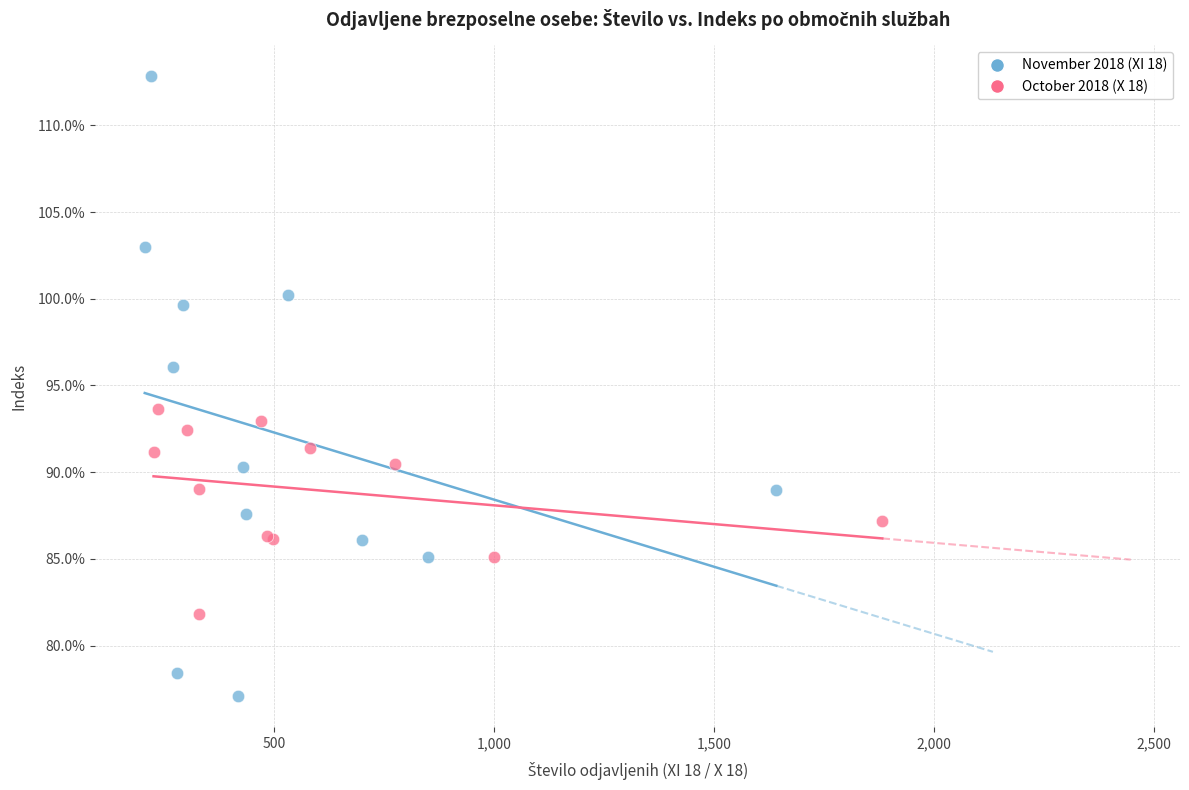

Which series contains the lowest Y value?

November 2018 (XI 18)